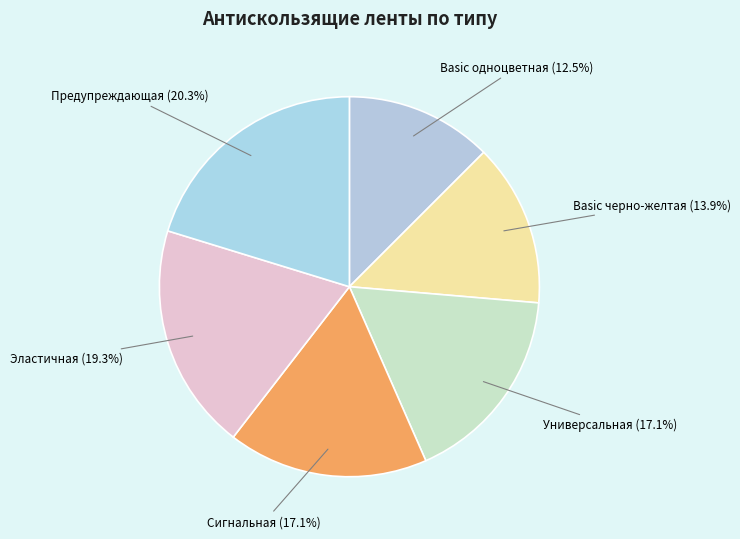

How many segments does this pie chart have?

6